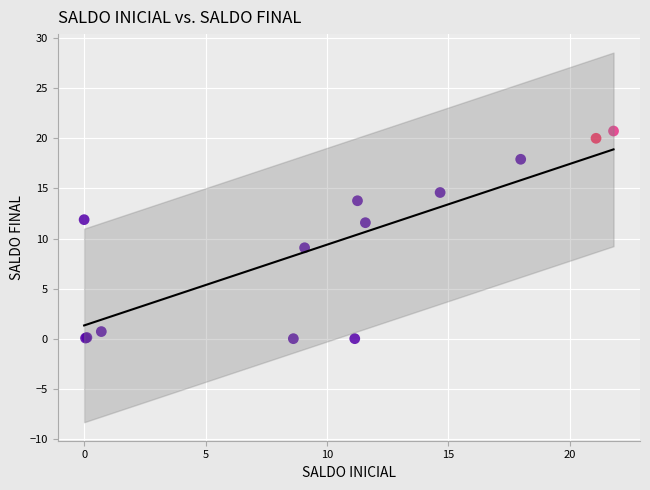

What Y value in the scatter plot is closest to 10?

9.1